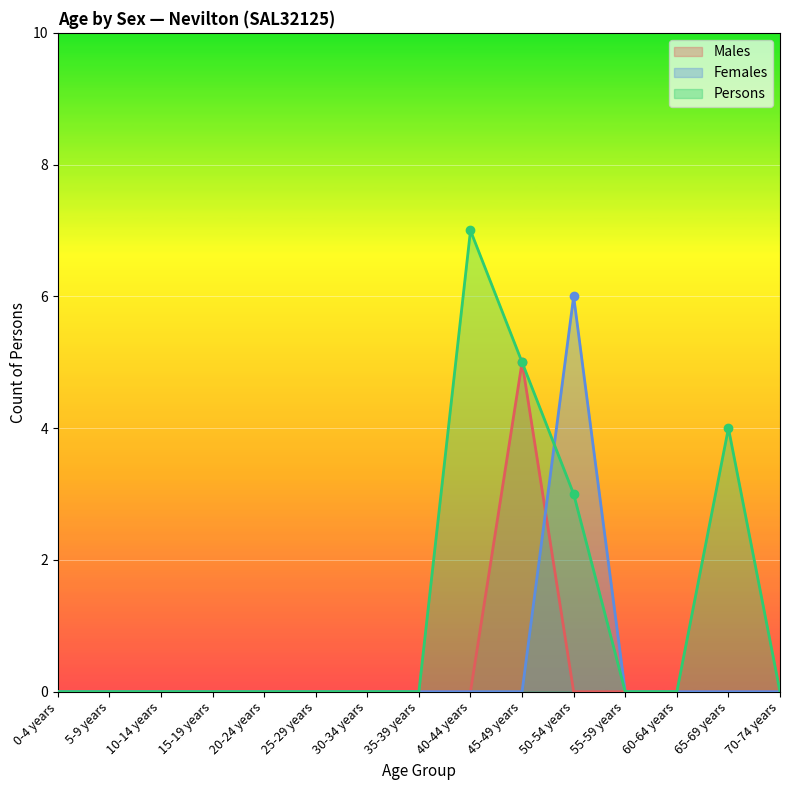

True or false: Males has a value of -2 at 25-29 years.

False